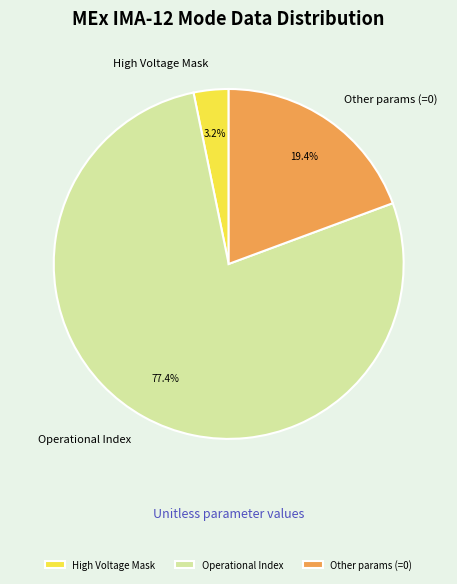

Which slice is the largest?

Operational Index